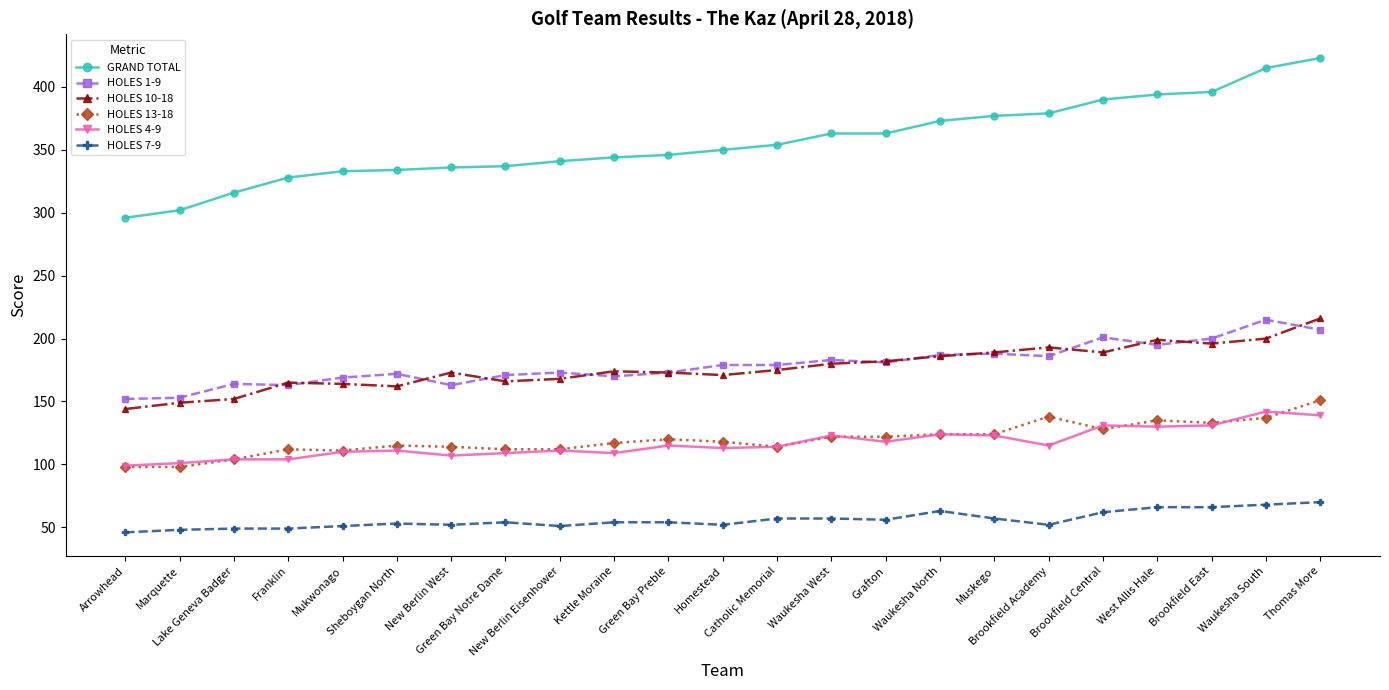

At how many categories does at least one series exceed 247?

23